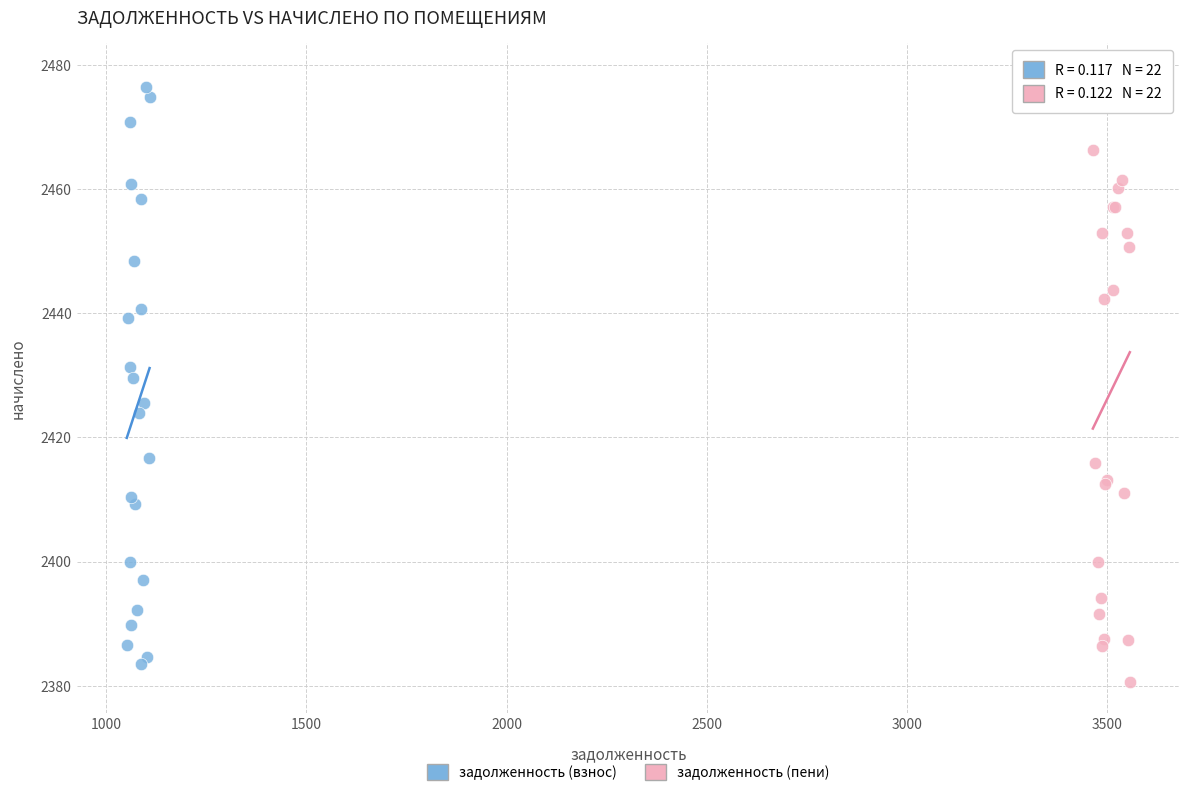

Which series reaches the maximum Y coordinate?

задолженность (пени)